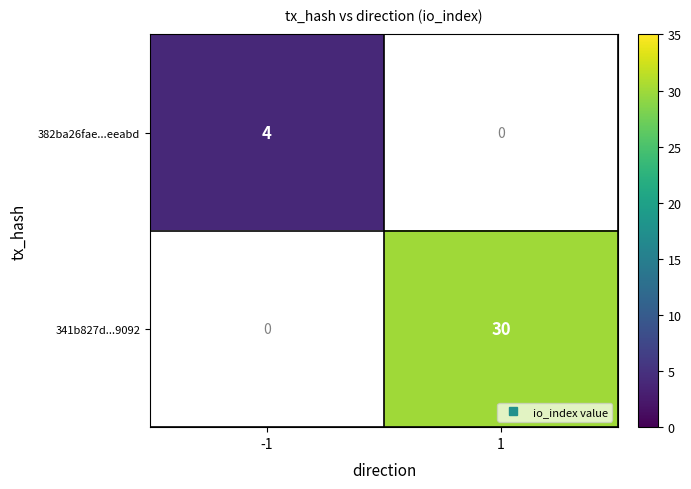

Which label corresponds to the largest value in the chart?

1